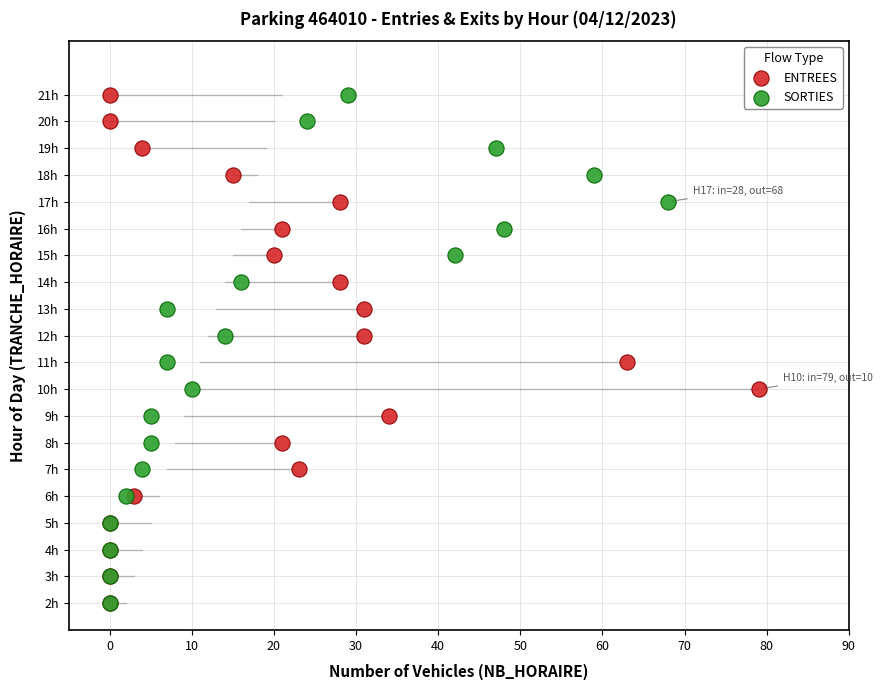

What are all the series names shown in the legend?

ENTREES, SORTIES